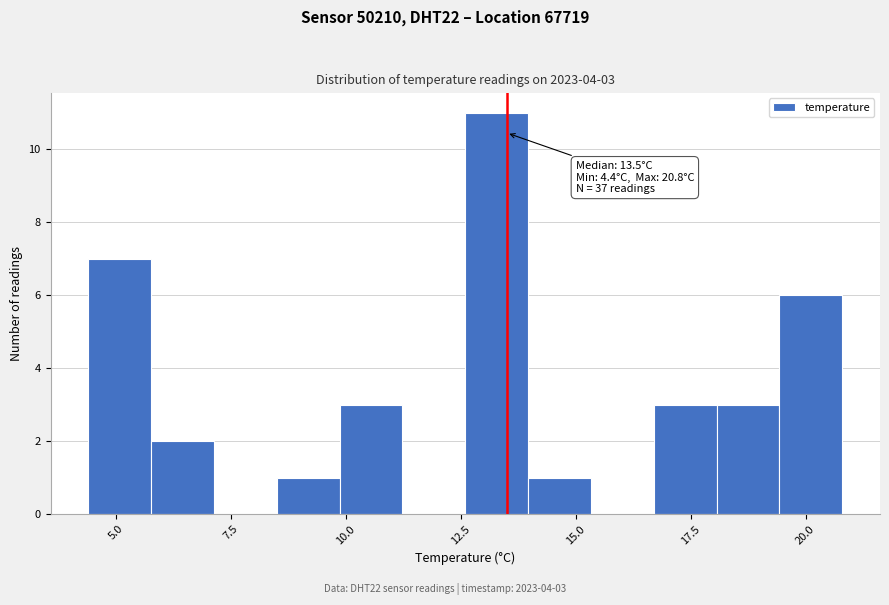

Read against the x-axis, roughly where is the centre of the tallest bar?

13.5